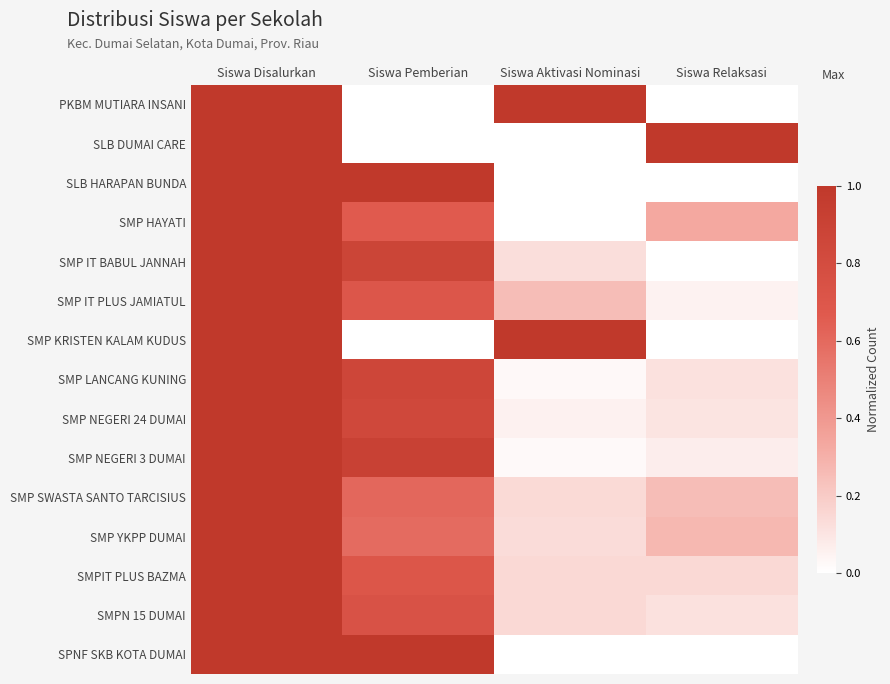

At which category is the sum across all series the highest?

Siswa Disalurkan